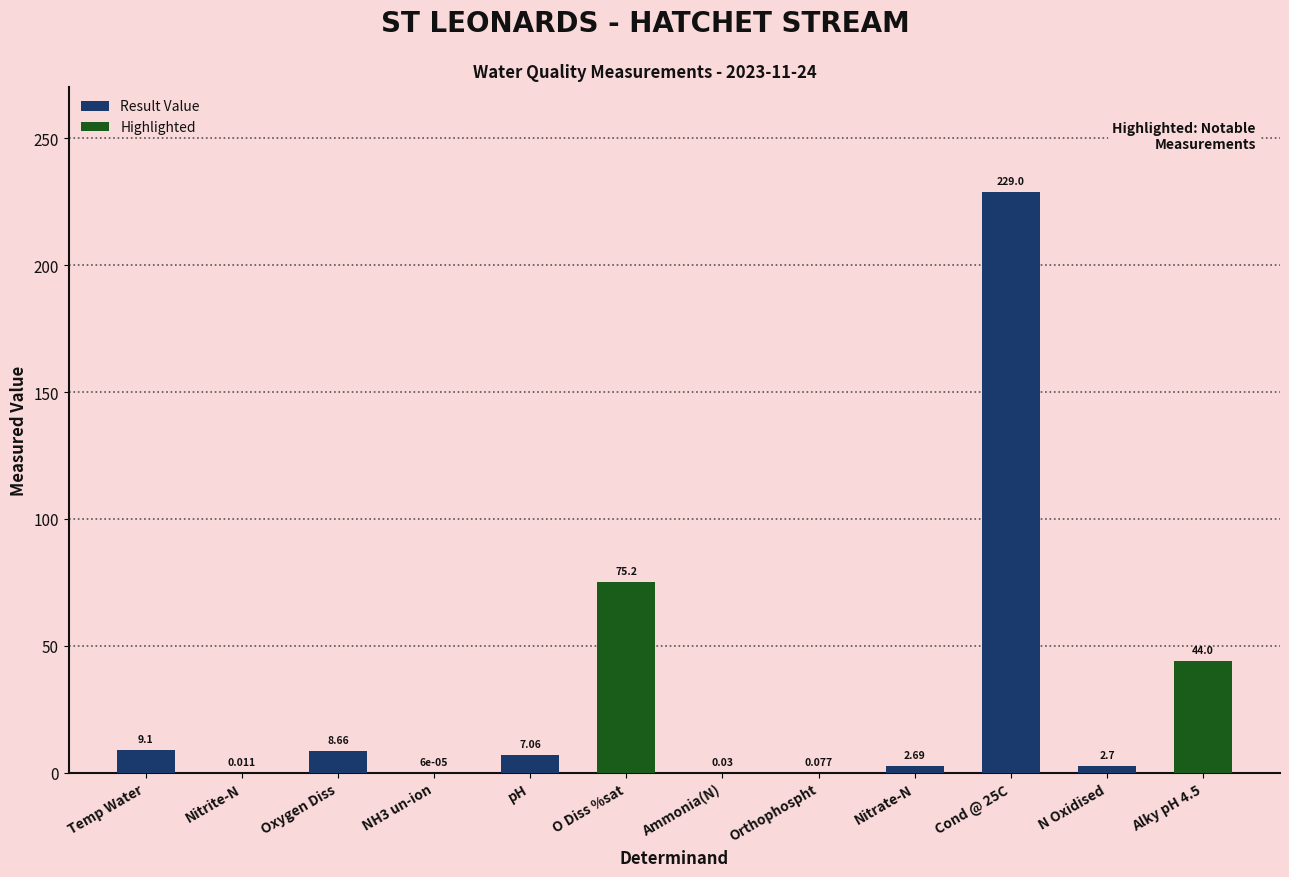

True or false: the data shows 2.7 at Nitrate-N.

True